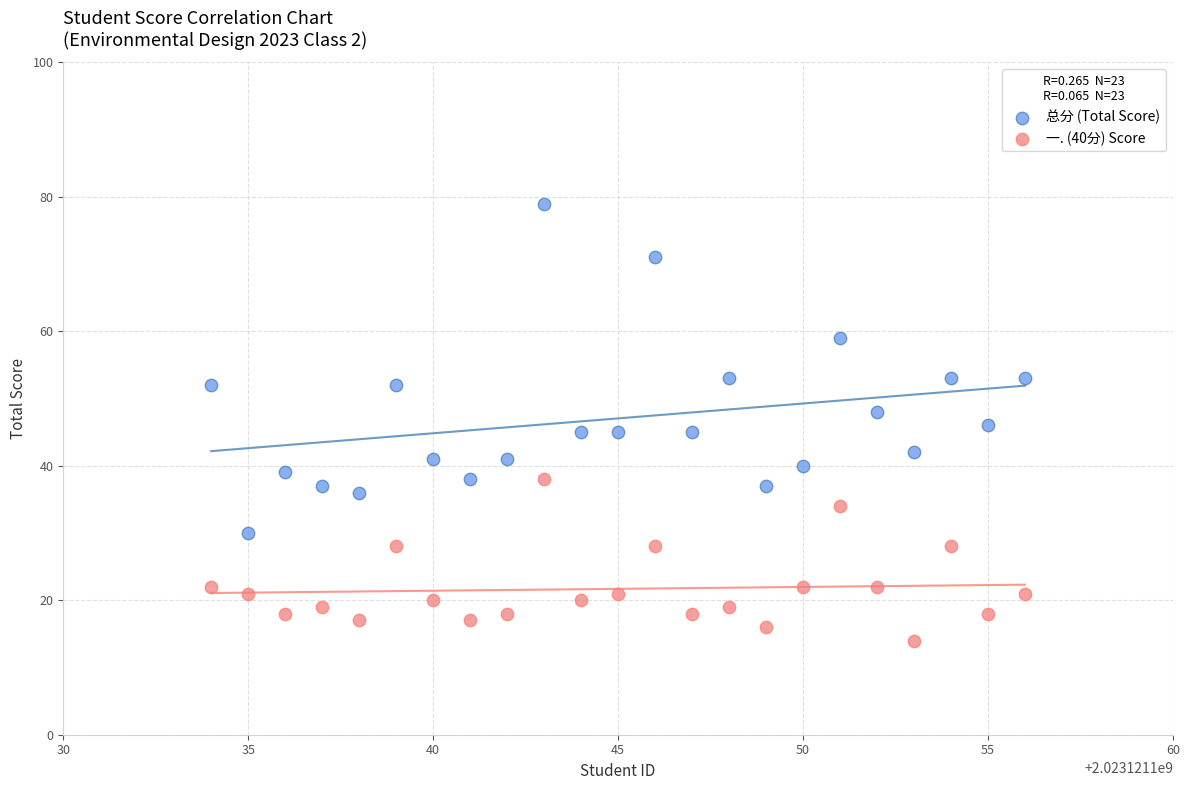

Which series has the largest Y range (max minus min)?

总分 (Total Score)